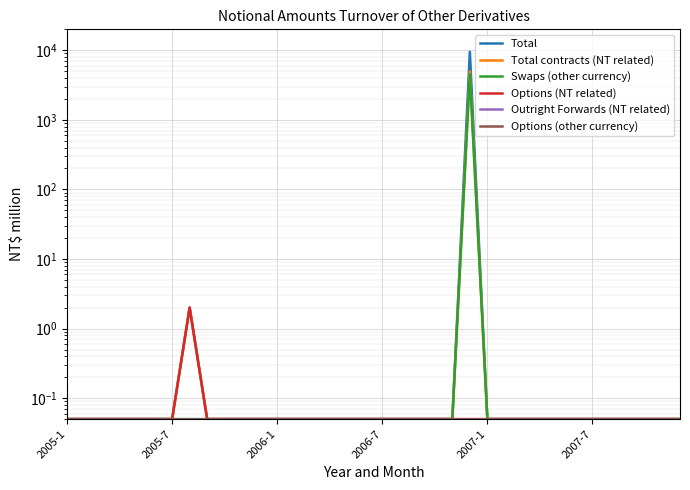

What is the value of the Options (other currency) point at the 15th from the left?

0.1